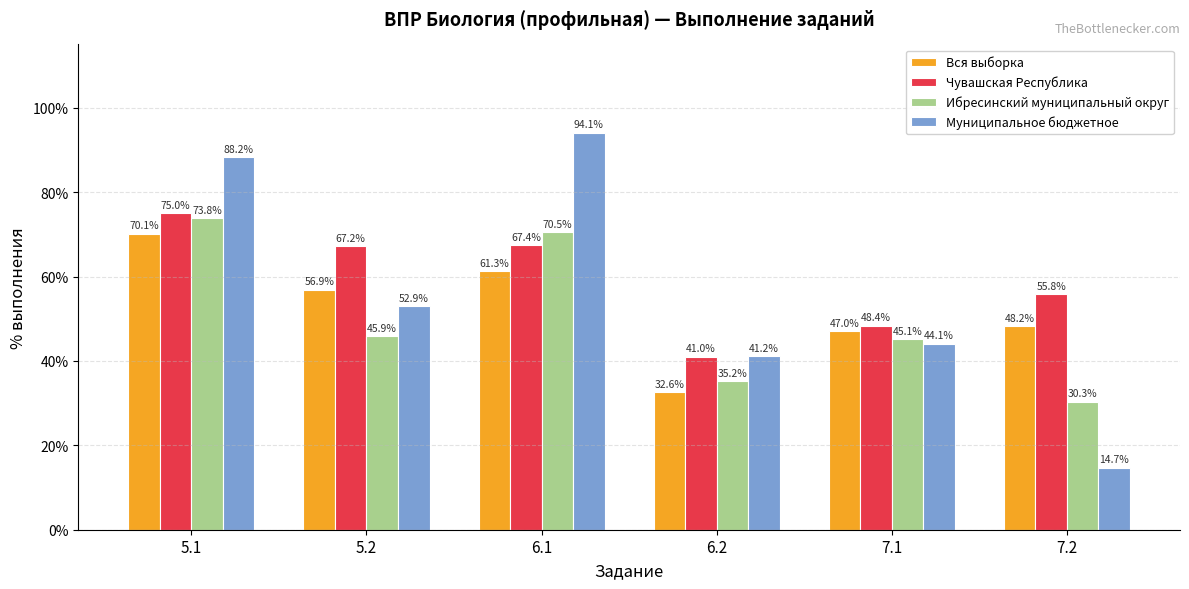

Between 5.1 and 7.2, which series saw the biggest shift?

Муниципальное бюджетное